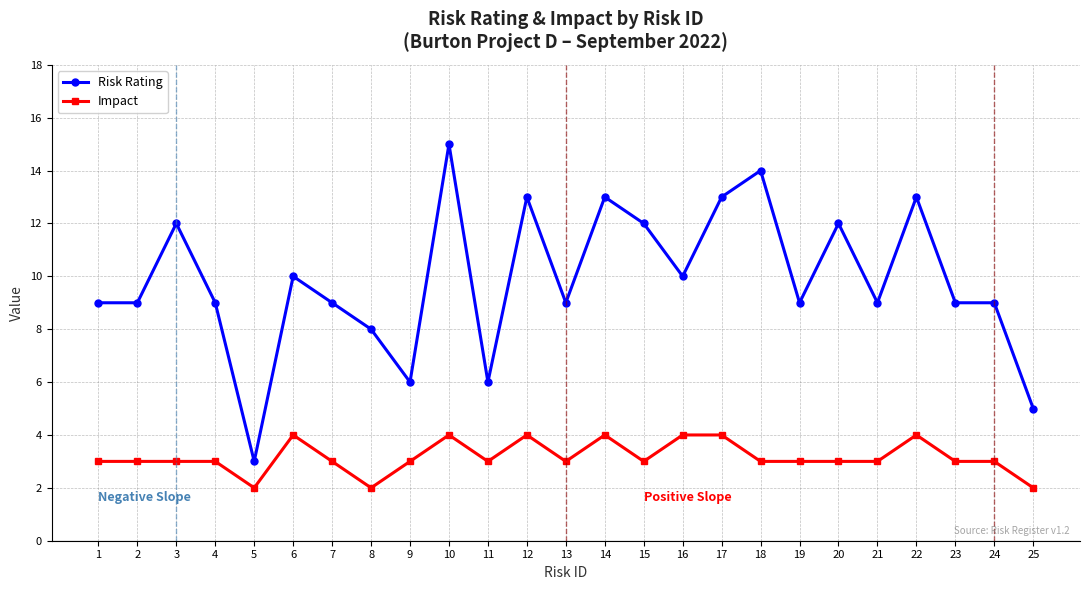

Which series changed the most between 11 and 14?

Risk Rating